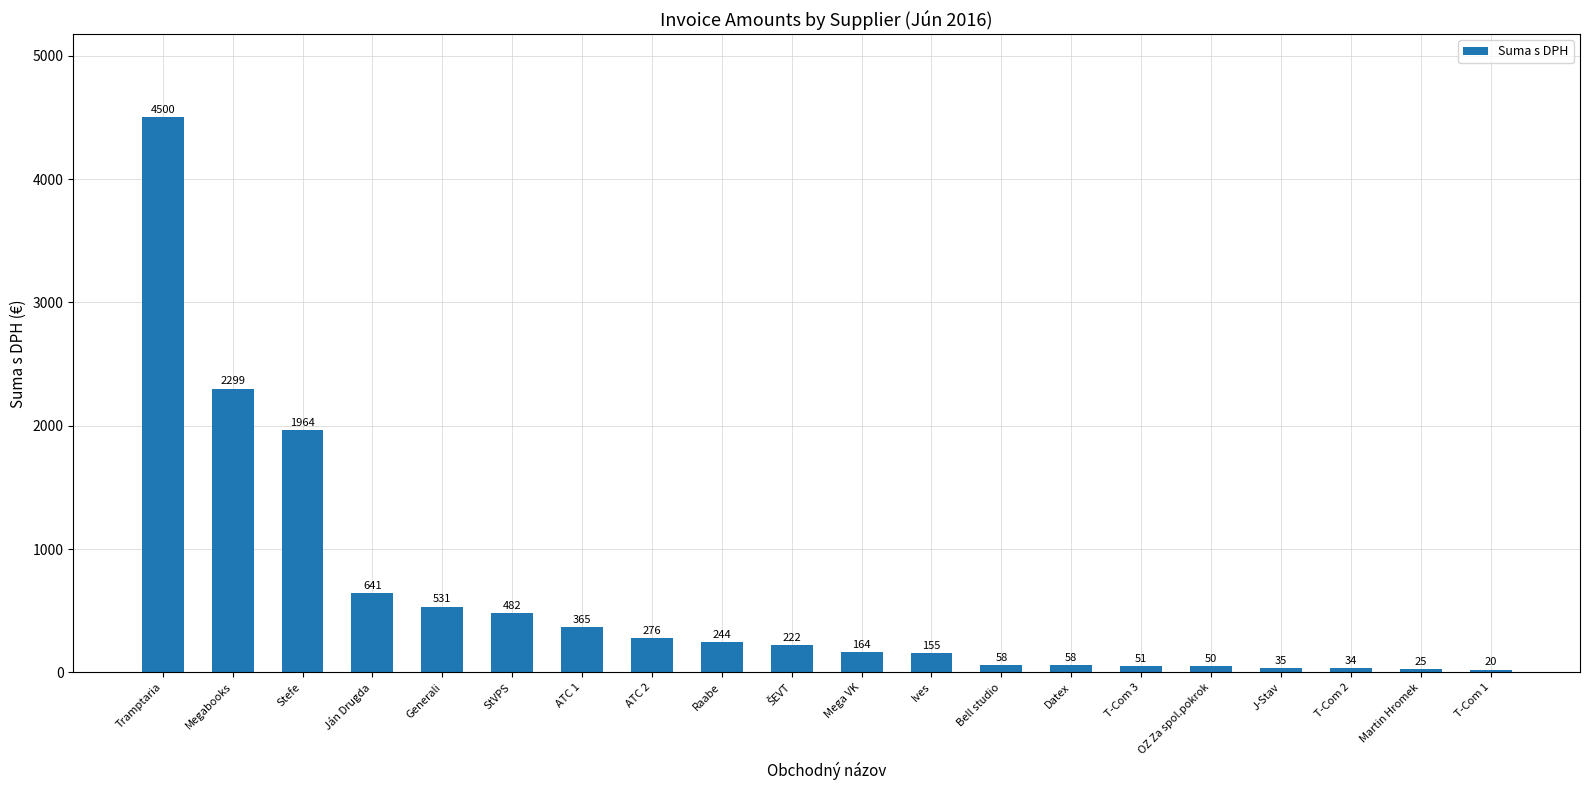

What is the change in value from Tramptaria to Generali?

-3968.7